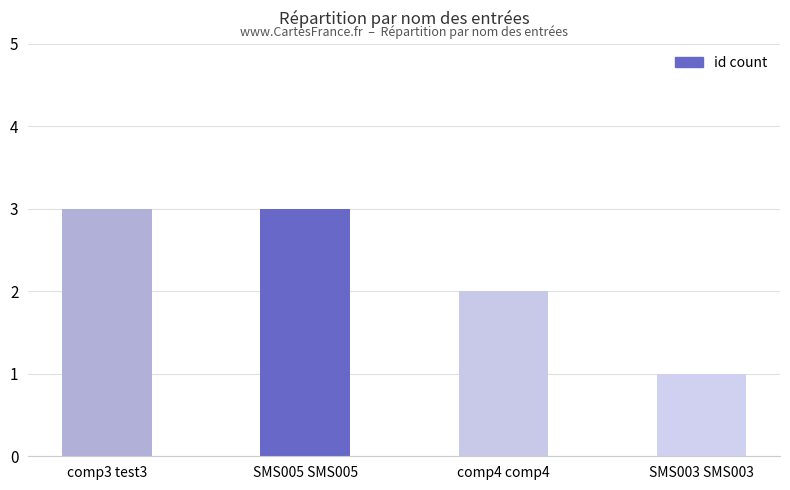

Where is the data nearest to the value 2?

comp4 comp4